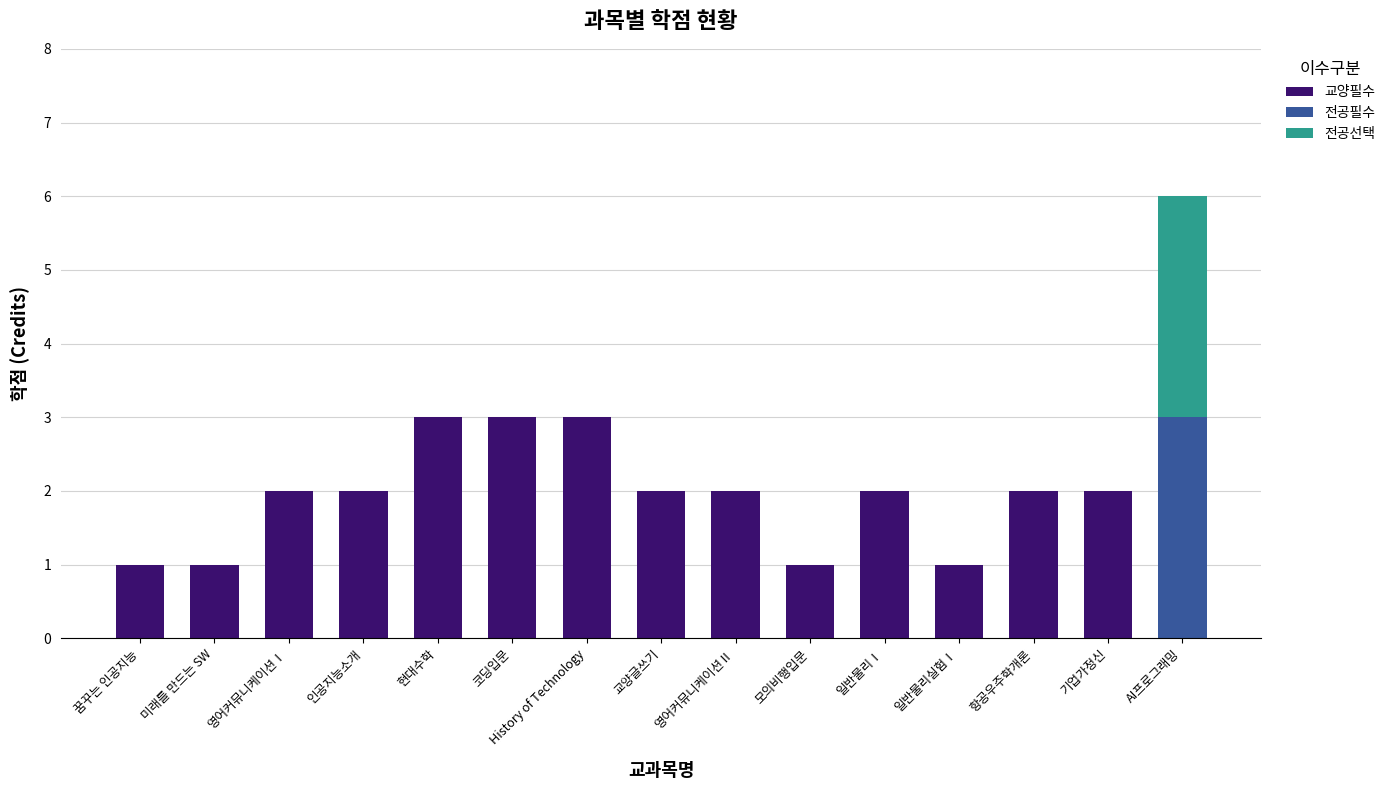

What is the highest value of the 교양필수 series?

3